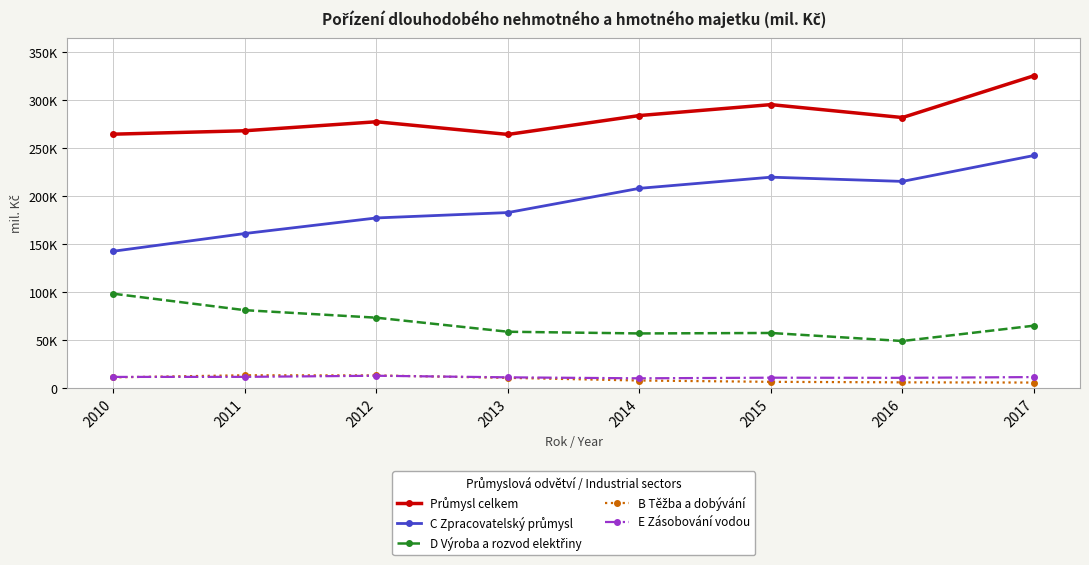

Is this an area chart (filled region under the line)?

No